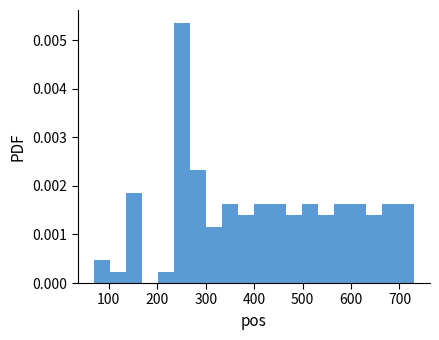

Around what value on the x-axis is the tallest bar? Give the approximate position of its centre, as read against the axis.

250